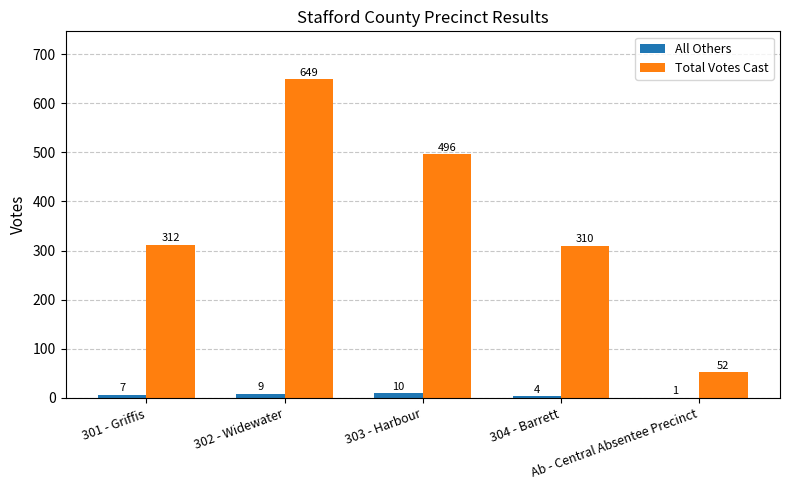

What is the sum of all All Others values?

31